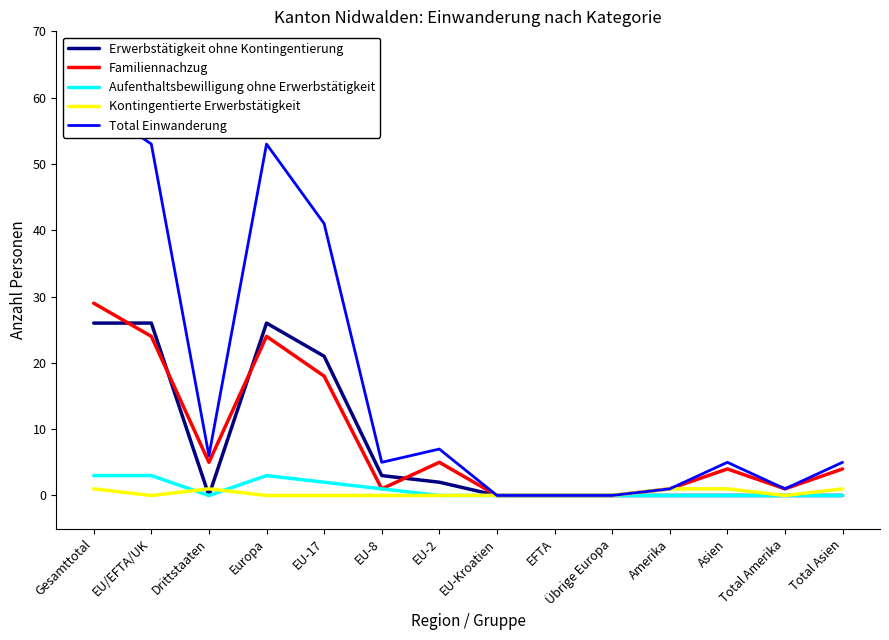

Is it true that Kontingentierte Erwerbstätigkeit equals 0 at EU-8?

True